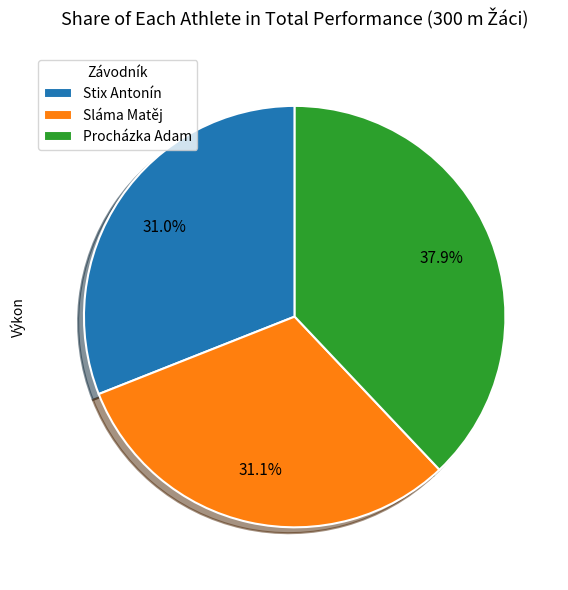

Which category has the biggest portion of the pie?

Procházka Adam